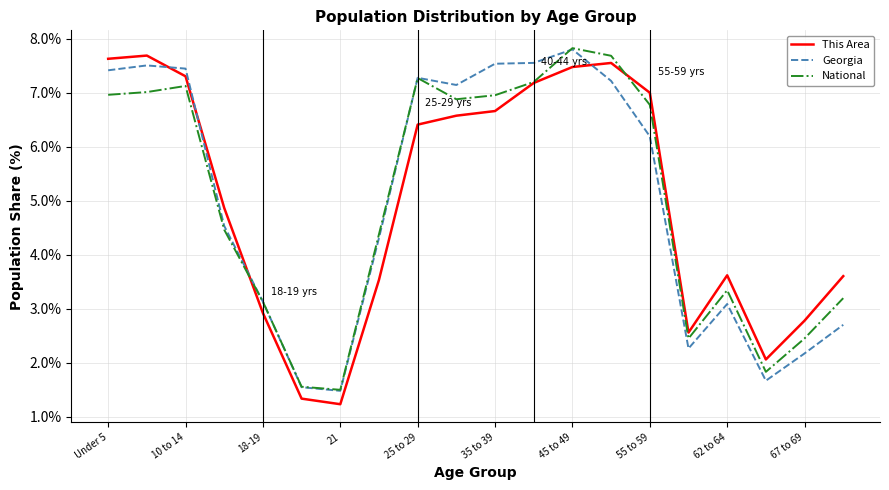

What is the smallest value displayed?

1.2